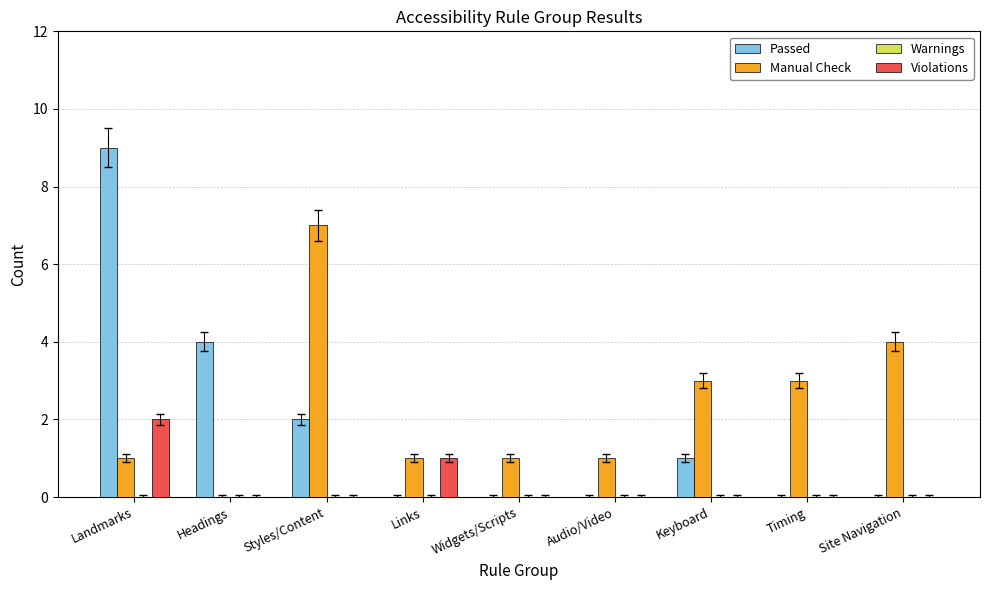

What is the greatest value displayed?

9